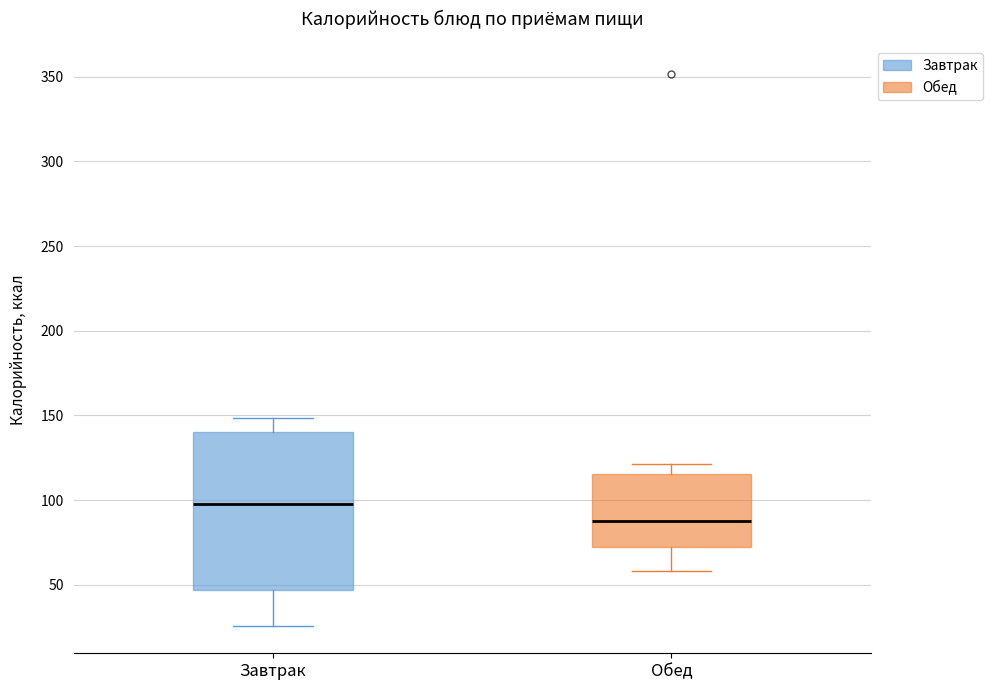

Which box is the tallest, from its lower edge to its upper edge?

Завтрак